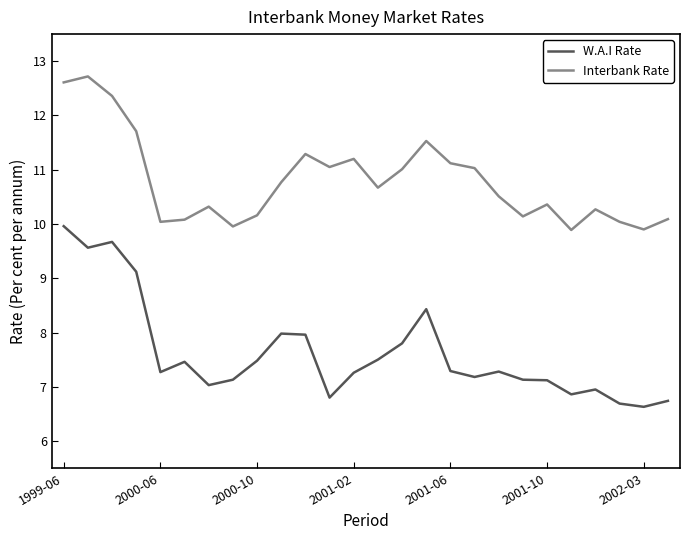

What is the difference between the maximum and minimum values in the W.A.I Rate series?

3.3